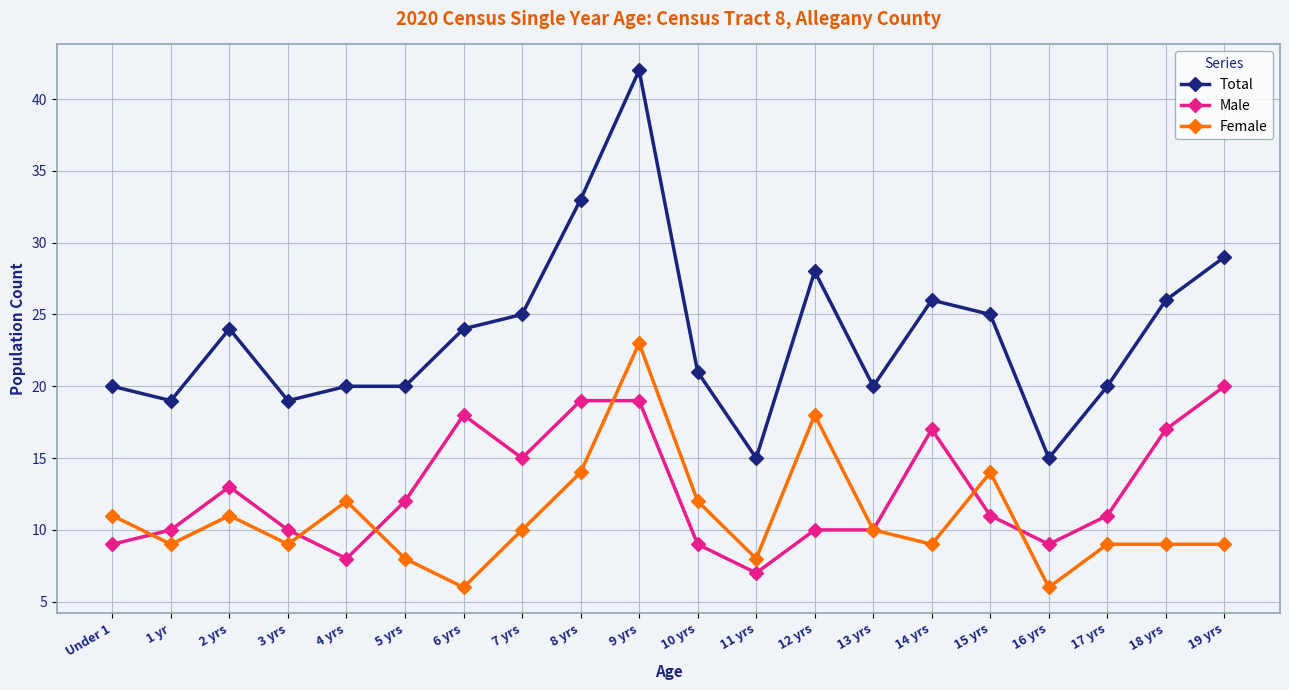

Which series changed the most between 7 yrs and 9 yrs?

Total